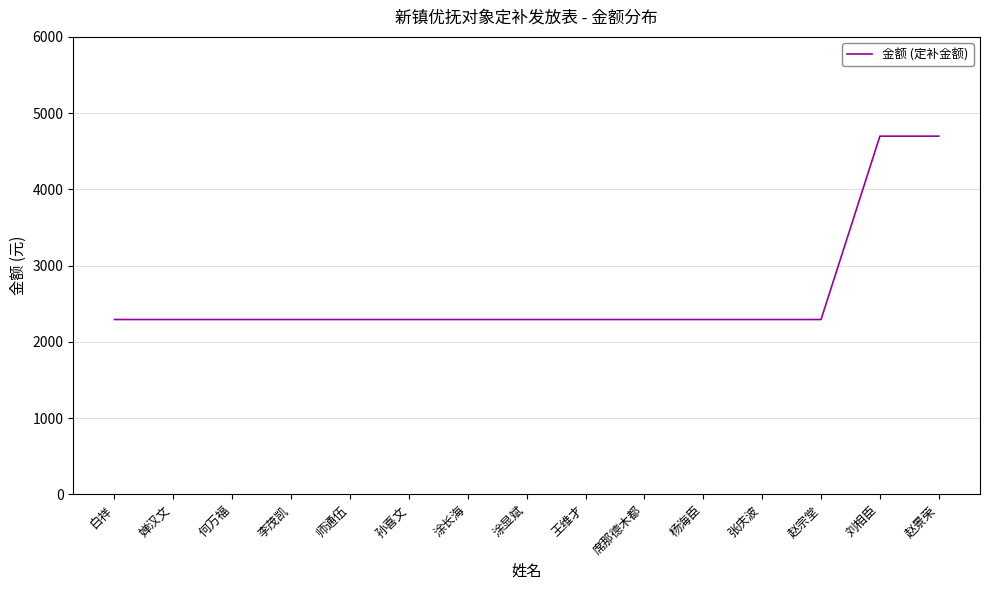

The chart shows a value of 3879 at 婵汉文. True or false?

False